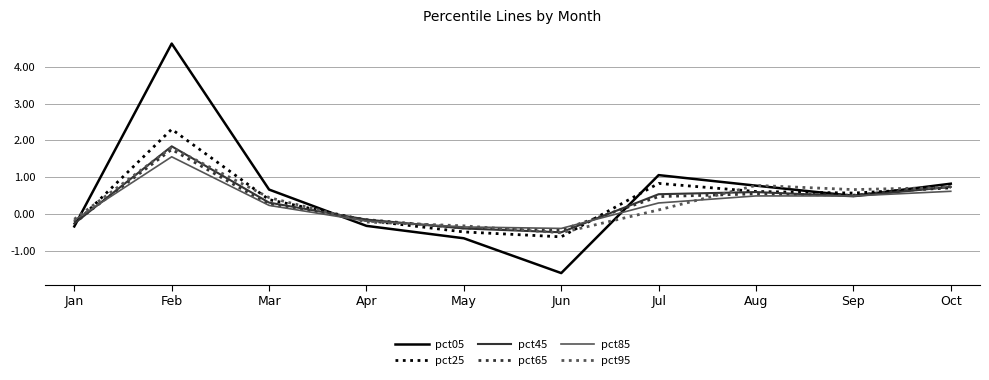

The pct95 series shows 1.3 at Oct. True or false?

False